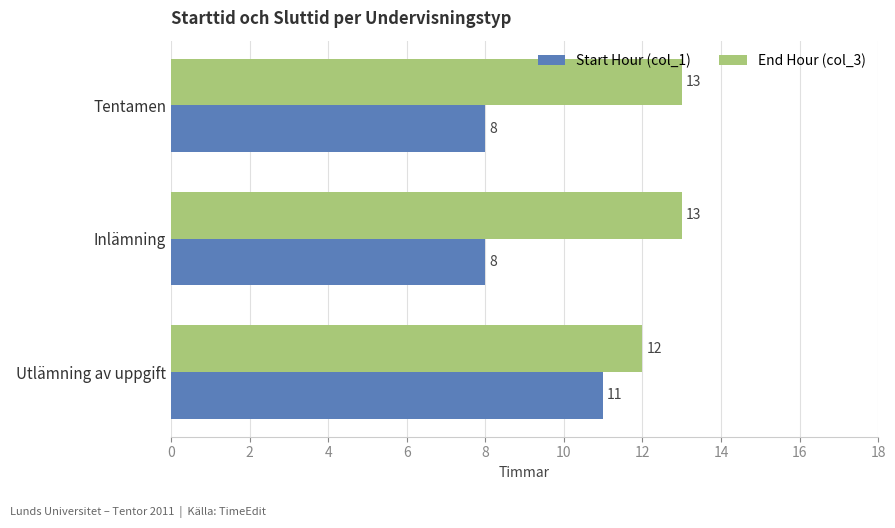

List the series in order of their overall mean, highest first.

End Hour (col_3), Start Hour (col_1)